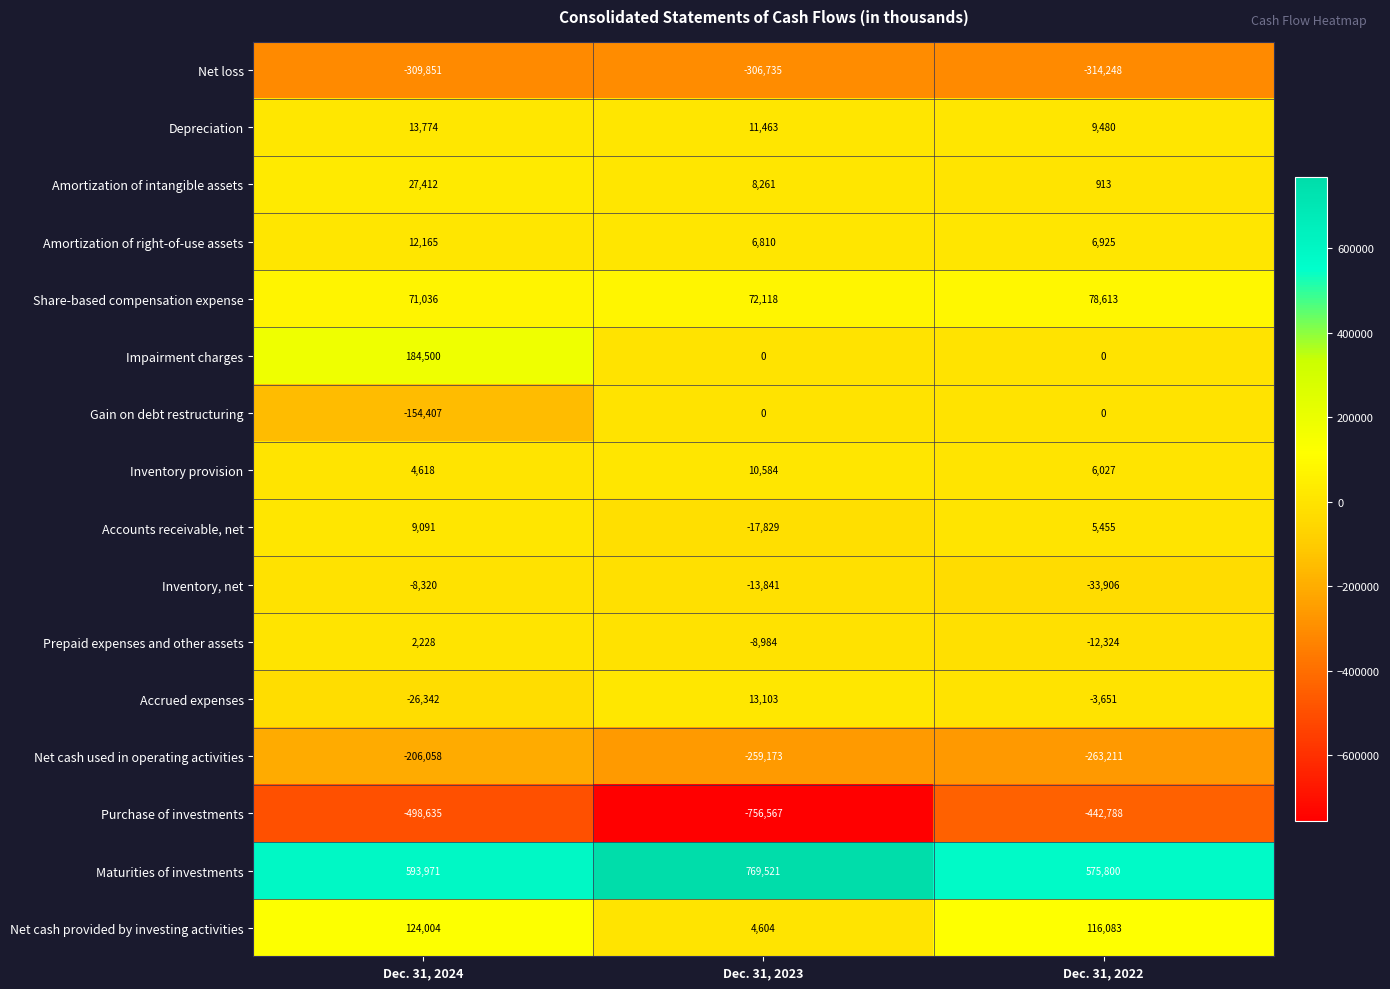

What value does the Maturities of investments series have at Dec. 31, 2023?

769521